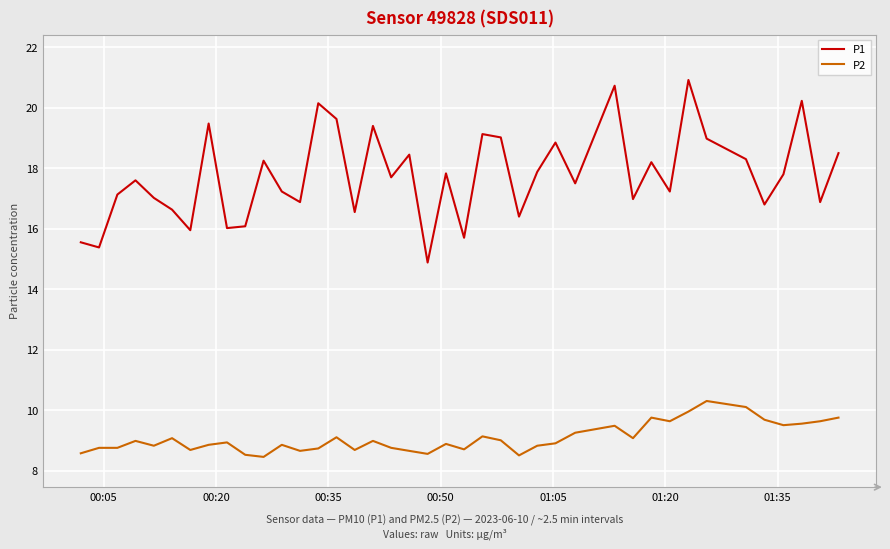

What is the lowest value of the P1 series?

14.9